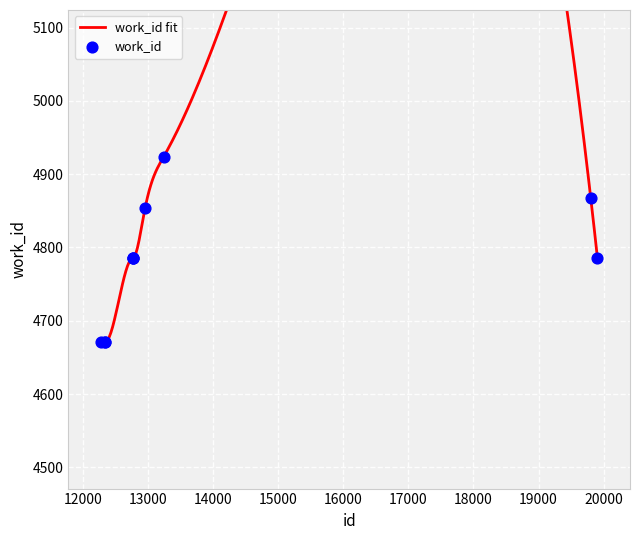

Which has a higher value, 12757 or 12951?

12951